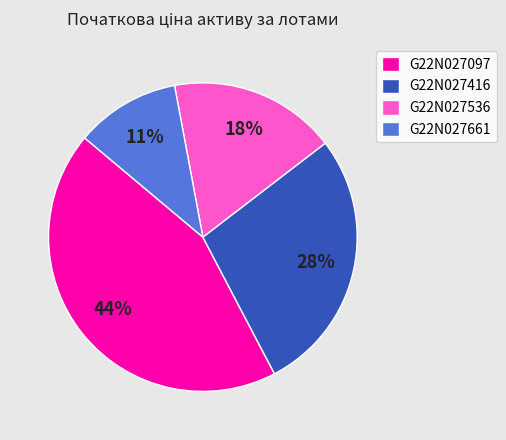

What percentage is the G22N027416 slice, to the nearest percent?

28%